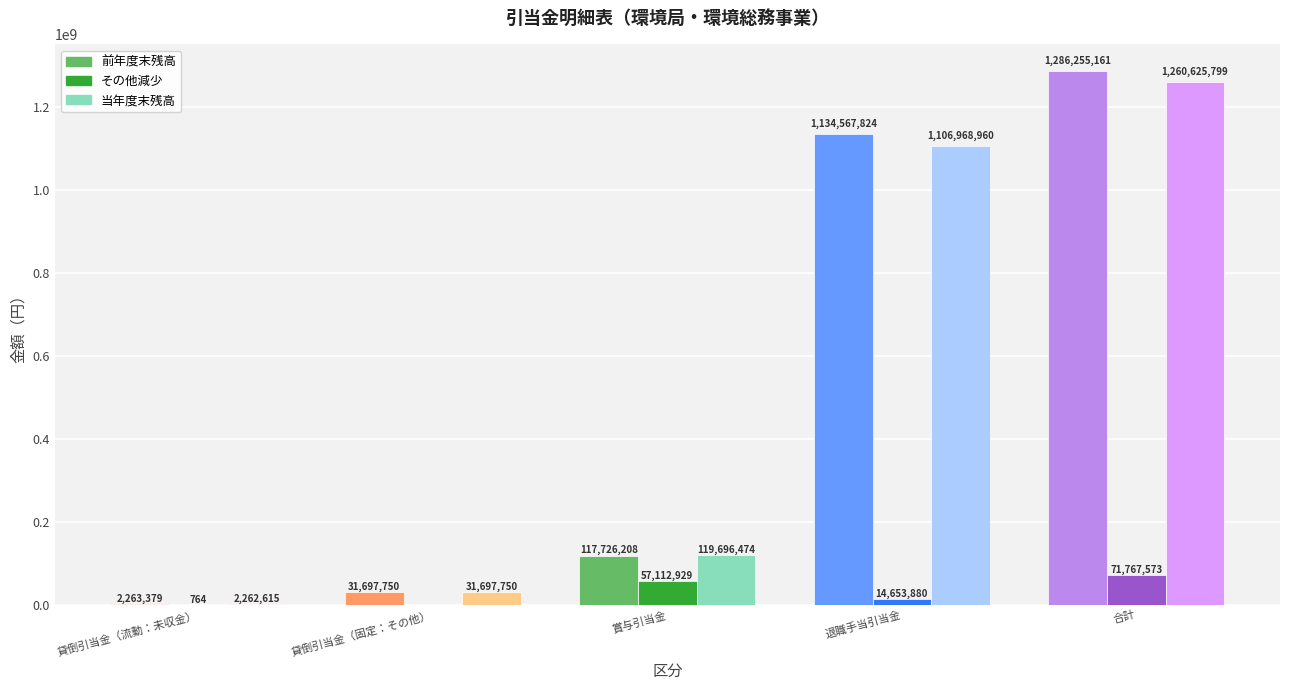

Reading right to left, transcribe all the data shown in this chart.

前年度末残高: 合計=1286255161	退職手当引当金=1134567824	賞与引当金=117726208	貸倒引当金（固定：その他）=31697750	貸倒引当金（流動：未収金）=2263379
その他減少: 合計=71767573	退職手当引当金=14653880	賞与引当金=57112929	貸倒引当金（固定：その他）=0	貸倒引当金（流動：未収金）=764
当年度末残高: 合計=1260625799	退職手当引当金=1106968960	賞与引当金=119696474	貸倒引当金（固定：その他）=31697750	貸倒引当金（流動：未収金）=2262615